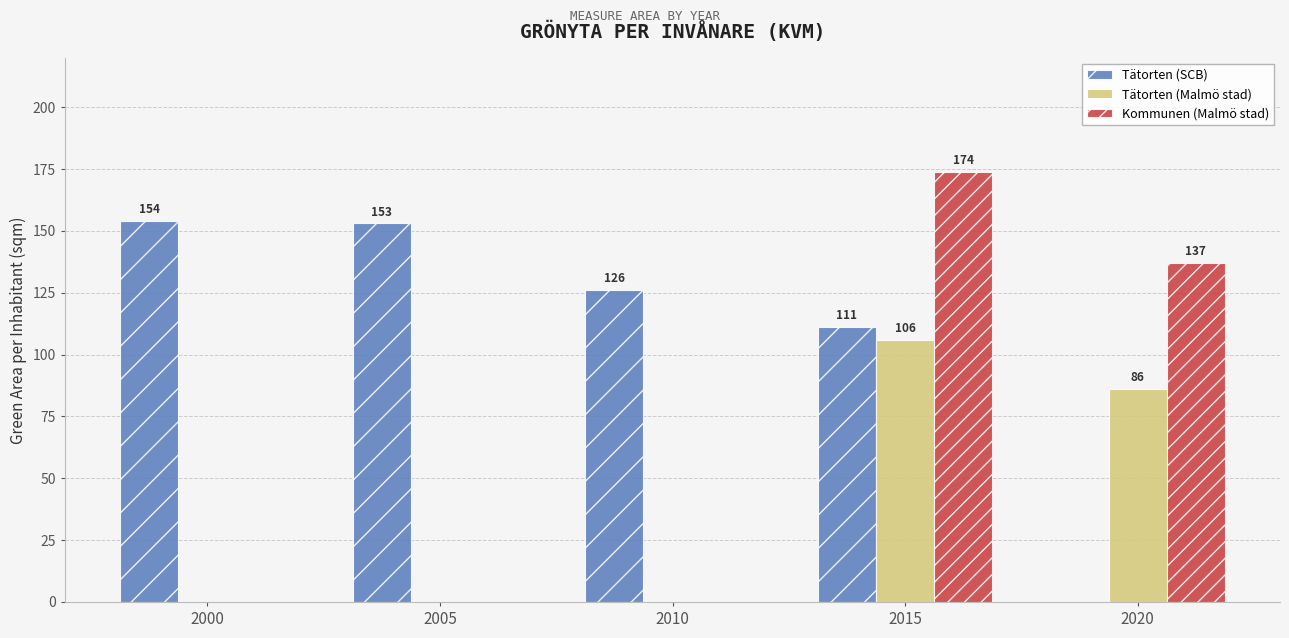

How many Kommunen (Malmö stad) values are between 0 and 137?

4